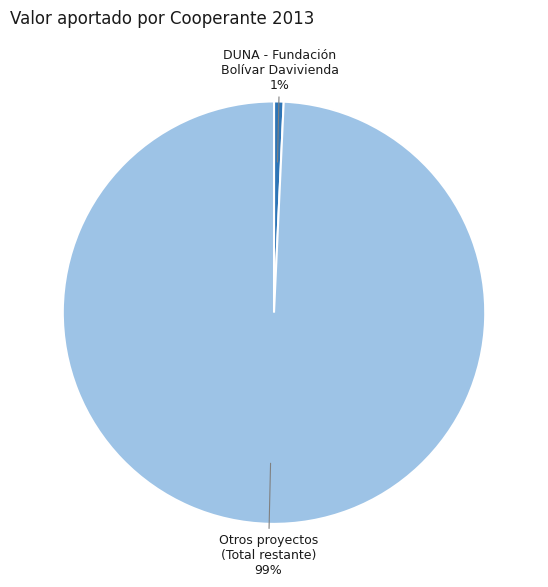

To the nearest percent, what is the average slice percentage?

50%